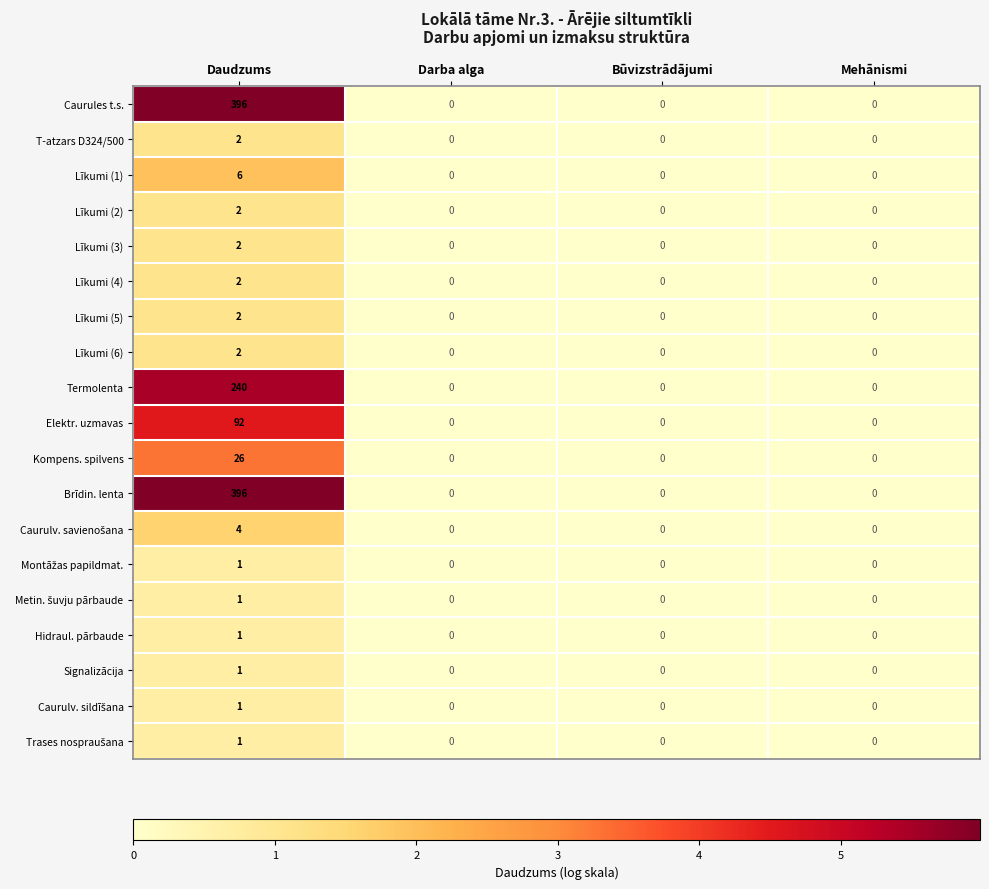

What is the greatest value displayed?

396